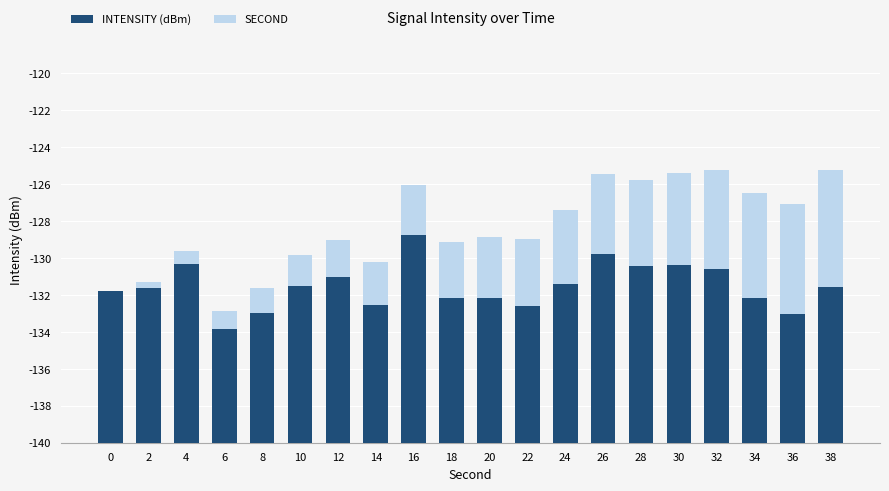

True or false: SECOND has a value of 3.2 at 12.

False